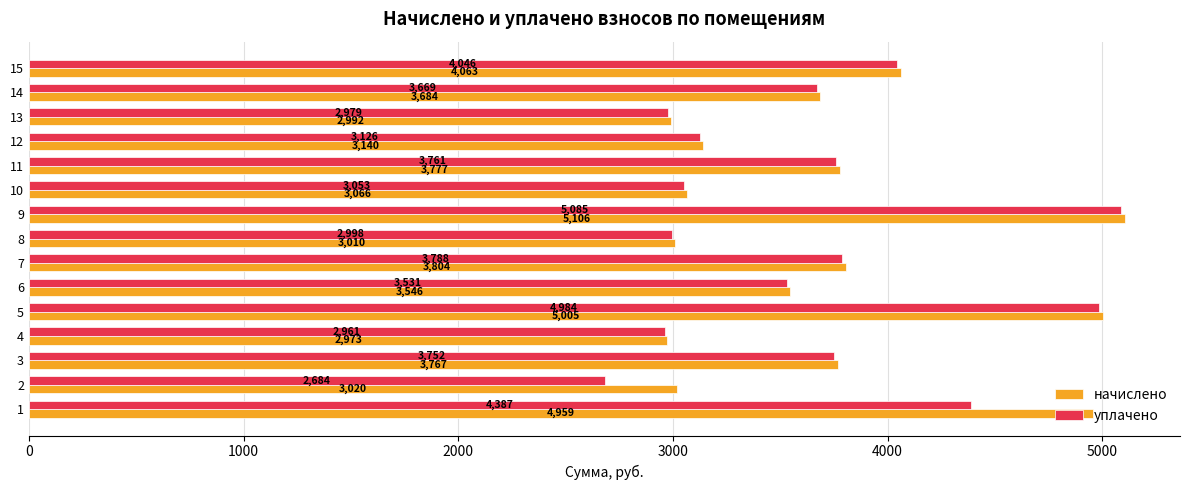

What is the lowest value of the начислено series?

2973.3